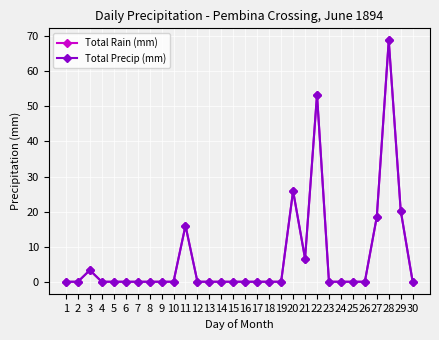

Does the chart have visible grid lines?

Yes